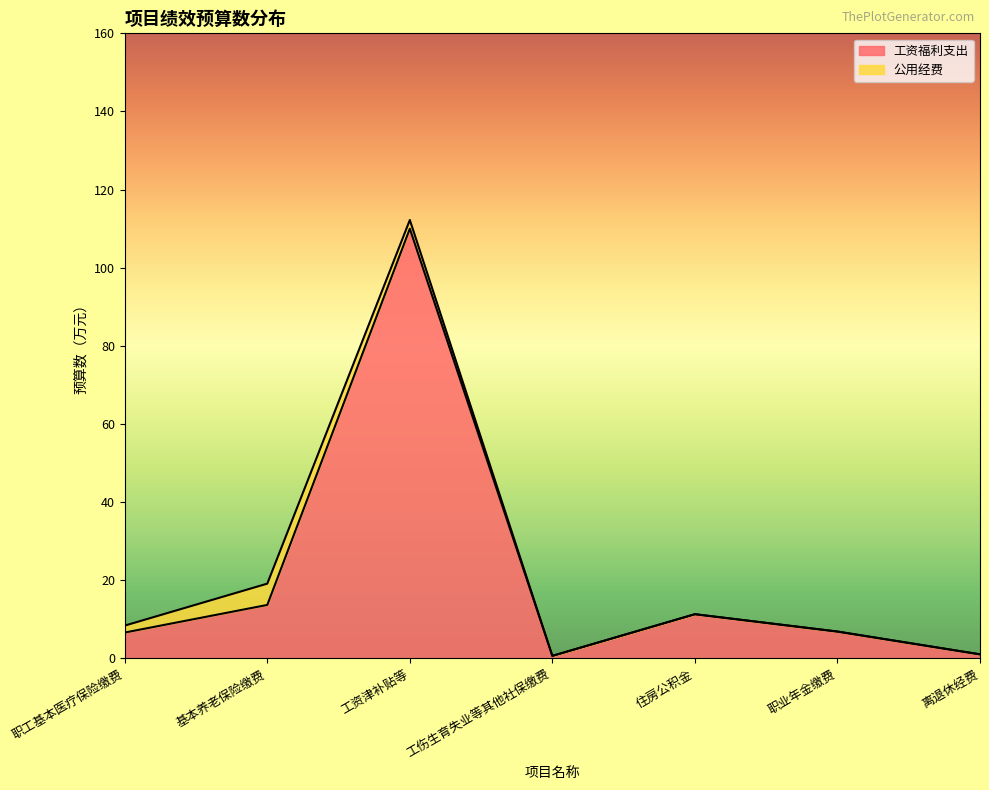

What position from the right is 住房公积金?

3